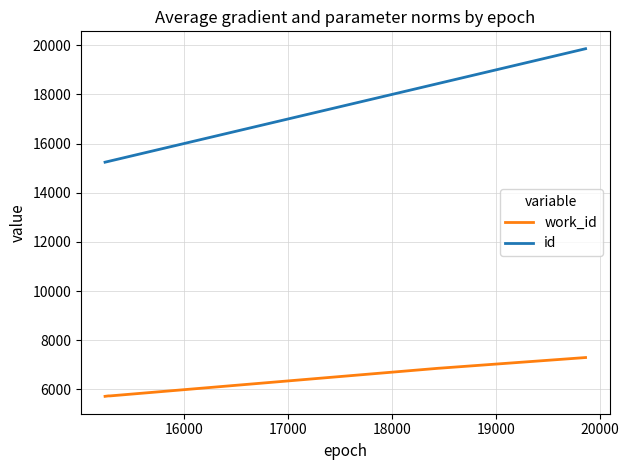

True or false: id and work_id intersect in this chart.

False